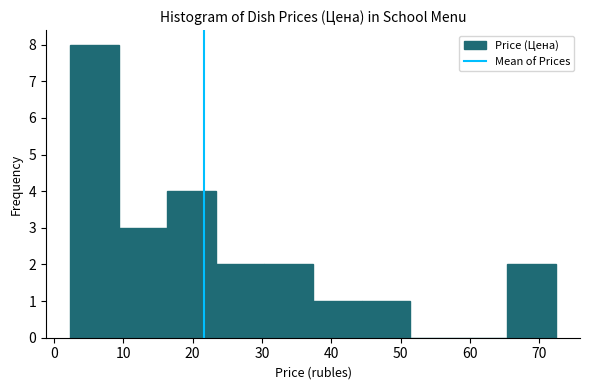

Reading left to right, list every bar in this chart as the range it spans on the x-axis followed by its height. Neither the bar edges nor the heights are printed on the chart, so give them approximately, as read against the axes.

2 to 9: 8
9 to 16: 3
16 to 23: 4
23 to 30: 2
30 to 37: 2
37 to 44: 1
44 to 51: 1
51 to 58: 0
58 to 65: 0
65 to 72: 2